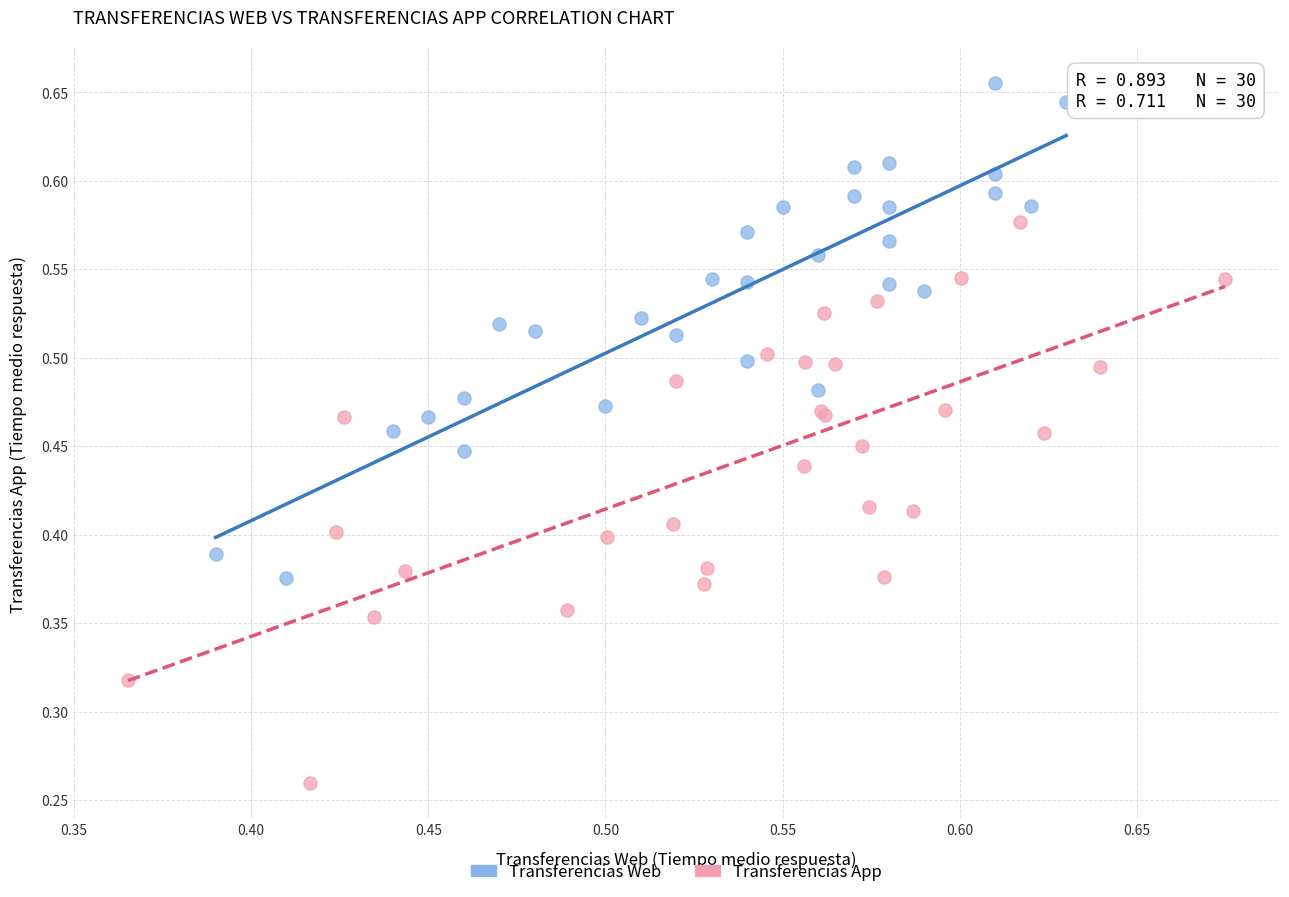

What are all the series names shown in the legend?

Transferencias Web, Transferencias App